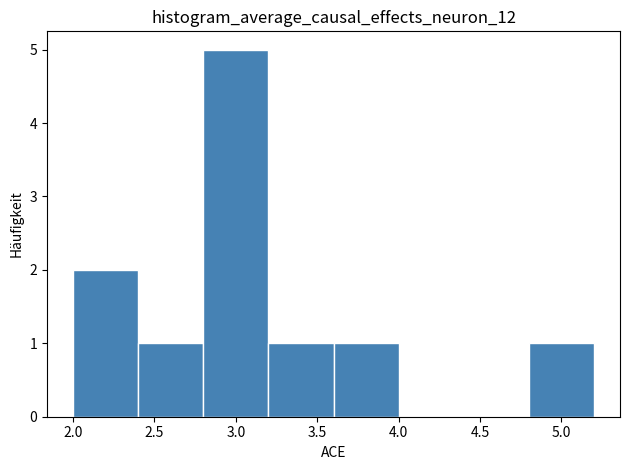

Reading left to right, list every bar in this chart as the range it spans on the x-axis followed by its height. The values are not printed on the chart, so give them approximately, as read against the axis.

2.0 to 2.4: 2
2.4 to 2.8: 1
2.8 to 3.2: 5
3.2 to 3.6: 1
3.6 to 4.0: 1
4.0 to 4.4: 0
4.4 to 4.8: 0
4.8 to 5.2: 1